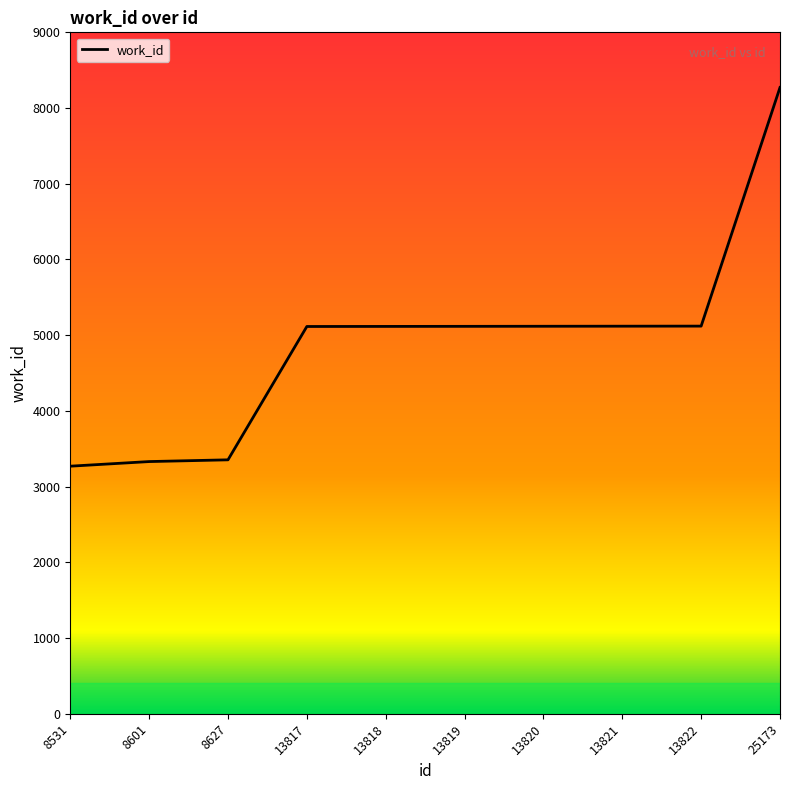

Is it true that the value at 13820 is 7536?

False